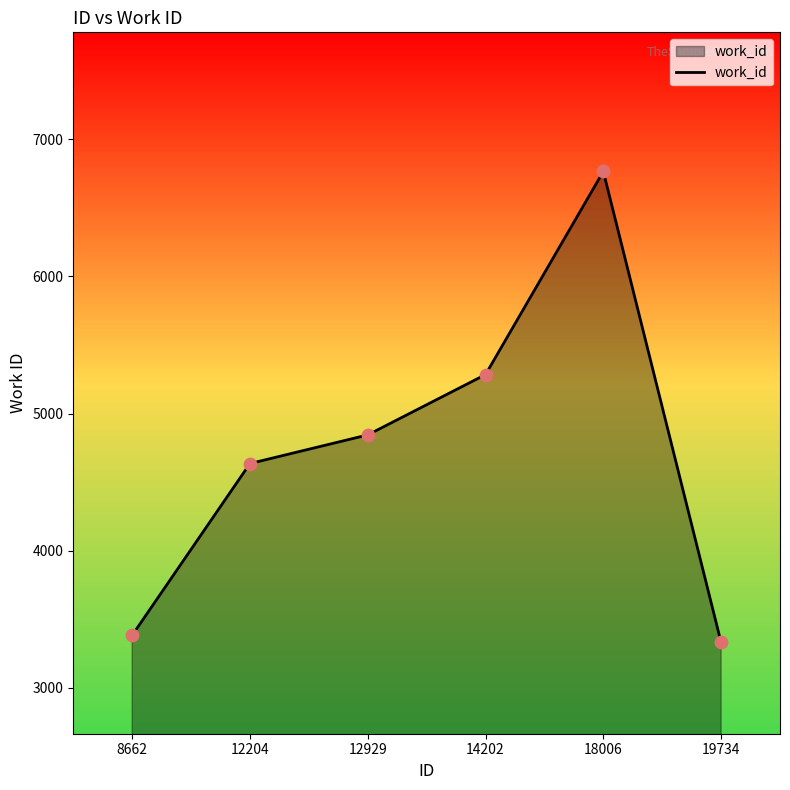

Which has a higher value, 18006 or 19734?

18006